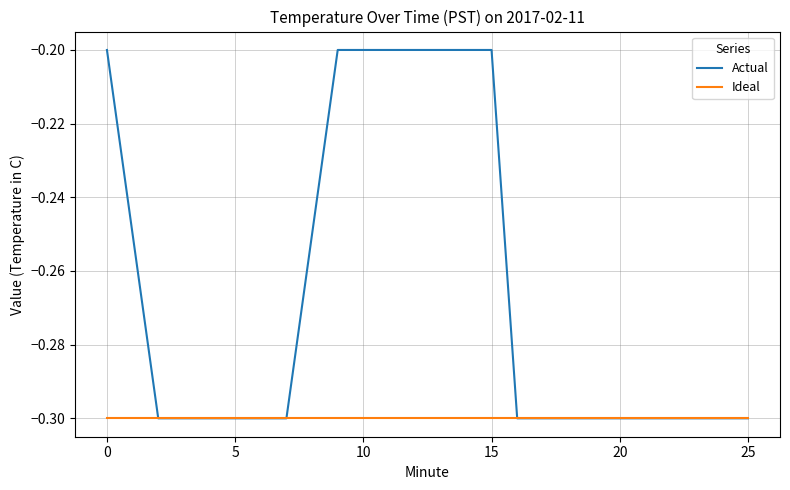

Reading left to right, extract all data points from this chart.

Actual: -0.2	-0.3	-0.3	-0.3	-0.3	-0.3	-0.2	-0.2	-0.2	-0.2	-0.2	-0.2	-0.2	-0.3	-0.3	-0.3	-0.3	-0.3	-0.3	-0.3
Ideal: -0.3	-0.3	-0.3	-0.3	-0.3	-0.3	-0.3	-0.3	-0.3	-0.3	-0.3	-0.3	-0.3	-0.3	-0.3	-0.3	-0.3	-0.3	-0.3	-0.3